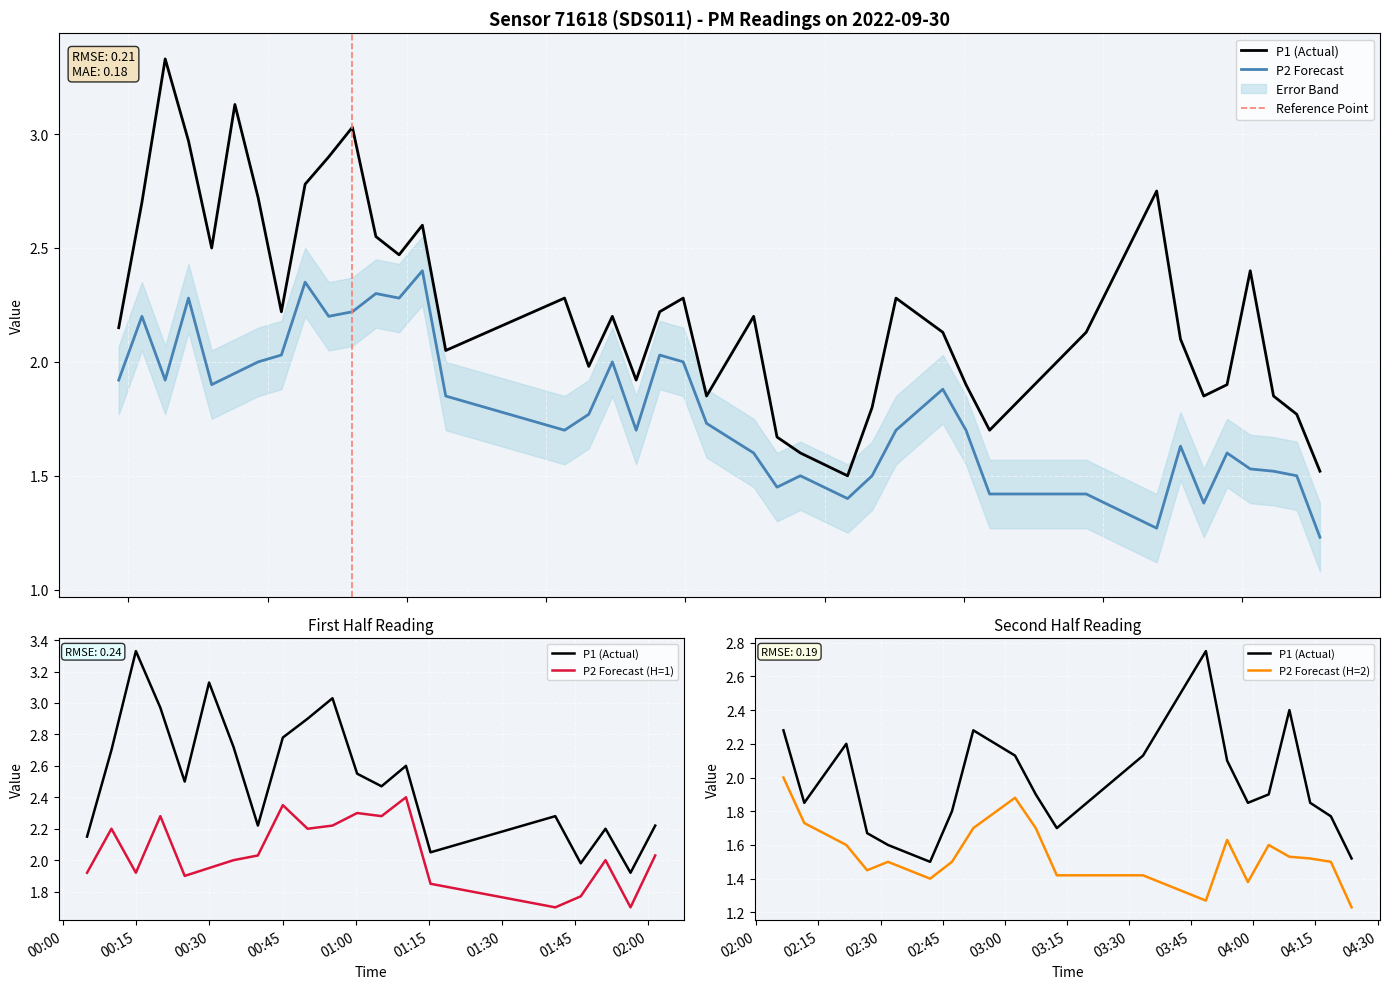

True or false: P1 and P2 intersect in this chart.

False